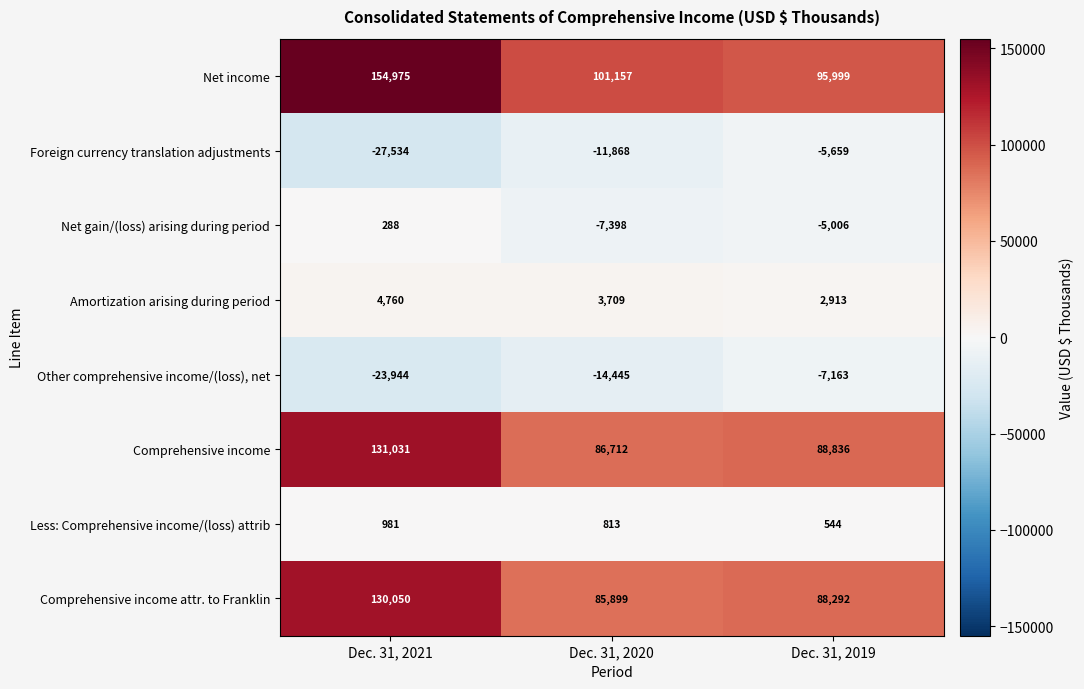

The value of Comprehensive income attr. to Franklin at Dec. 31, 2020 is 85899. True or false?

True